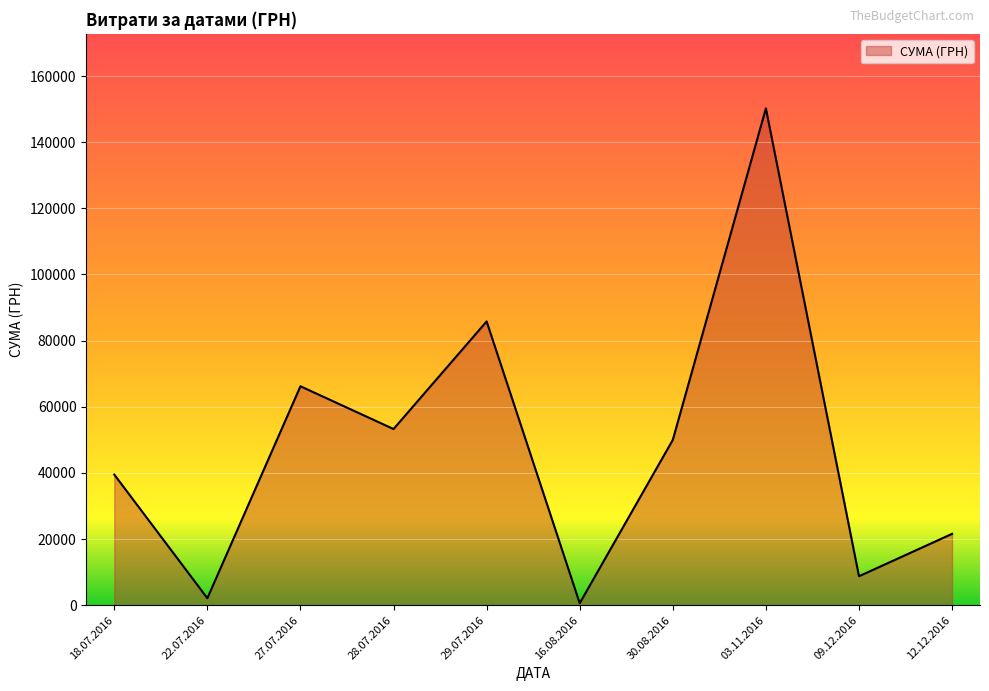

How many lines are shown in the chart?

1